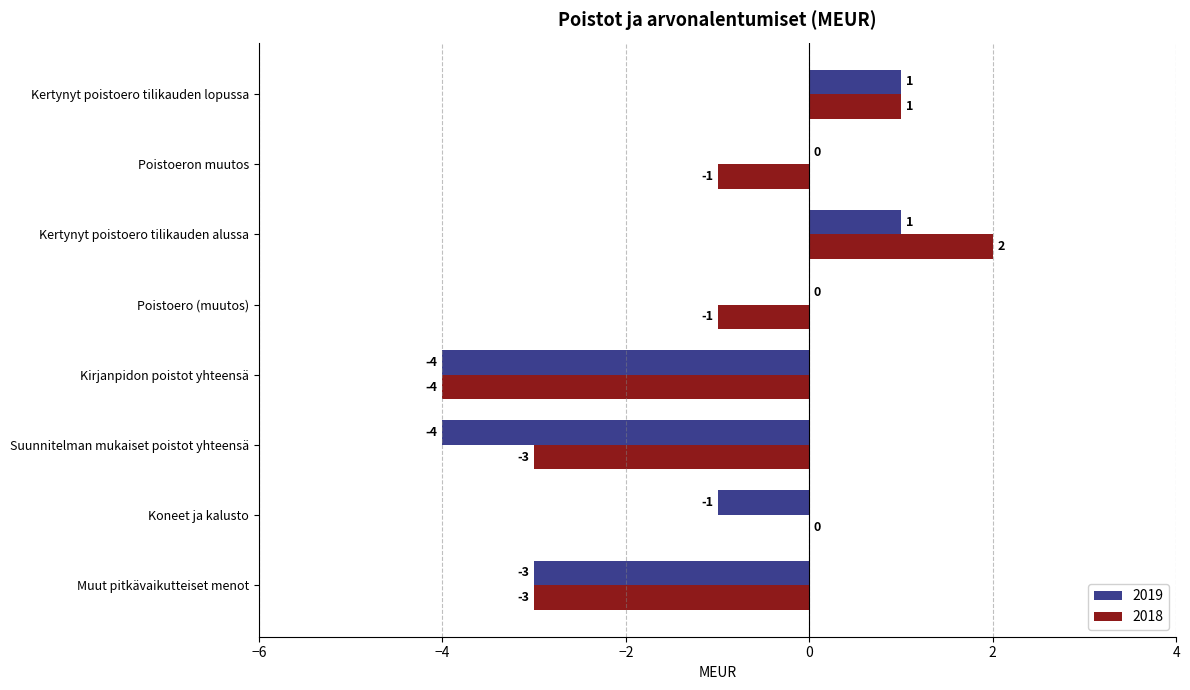

What are all the series names shown in the legend?

2019, 2018